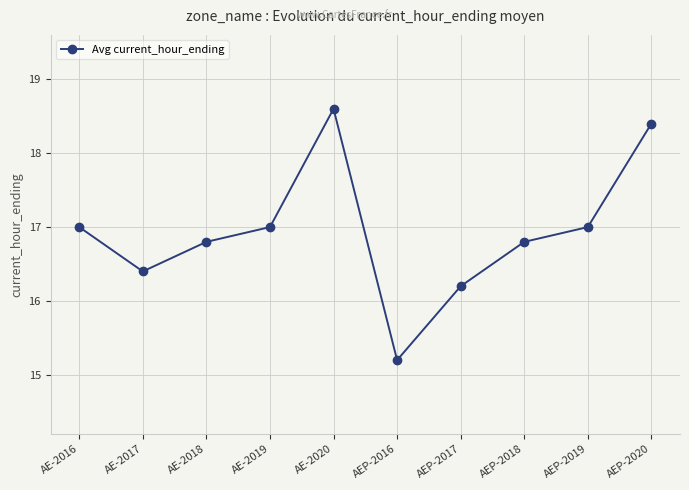

What is the approximate value at AE-2019?

17.0